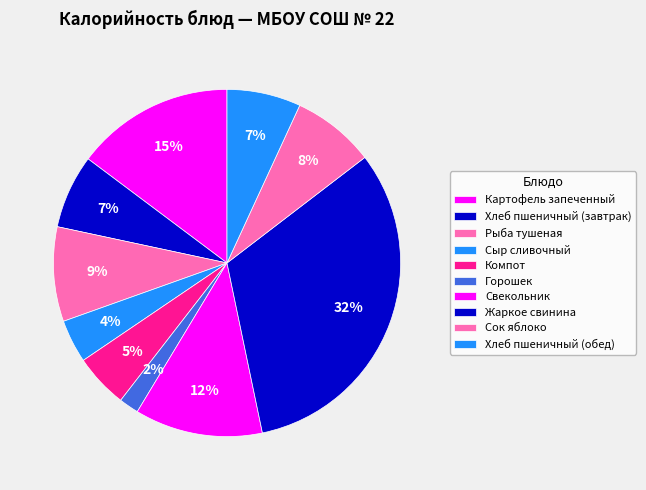

How many segments does this pie chart have?

10